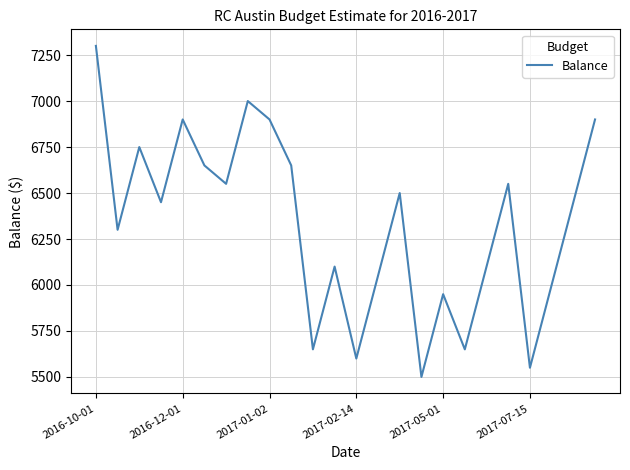

What is the sum of all values?

152000